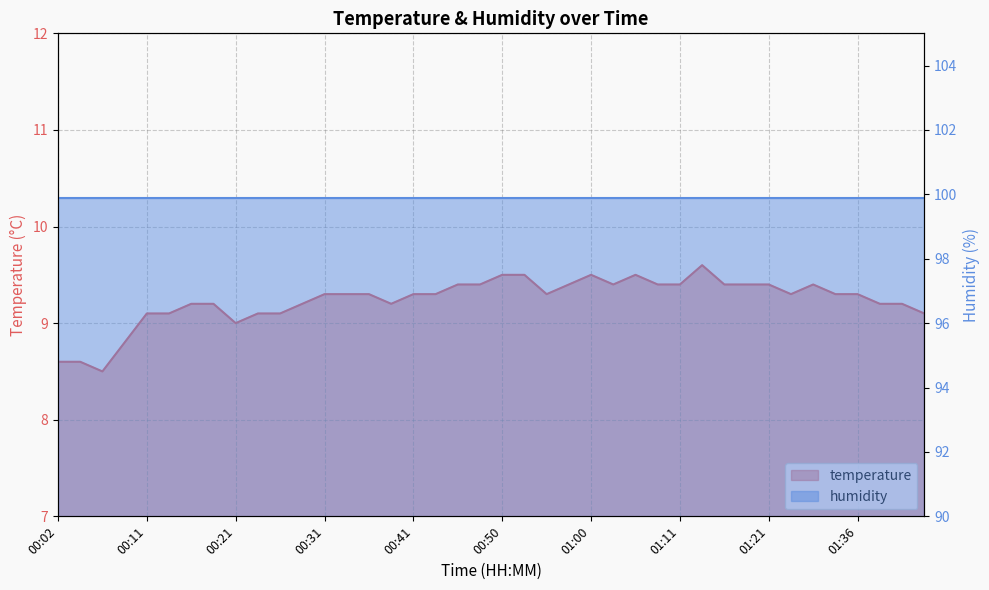

What is the label of the 26th point from the left?

01:03